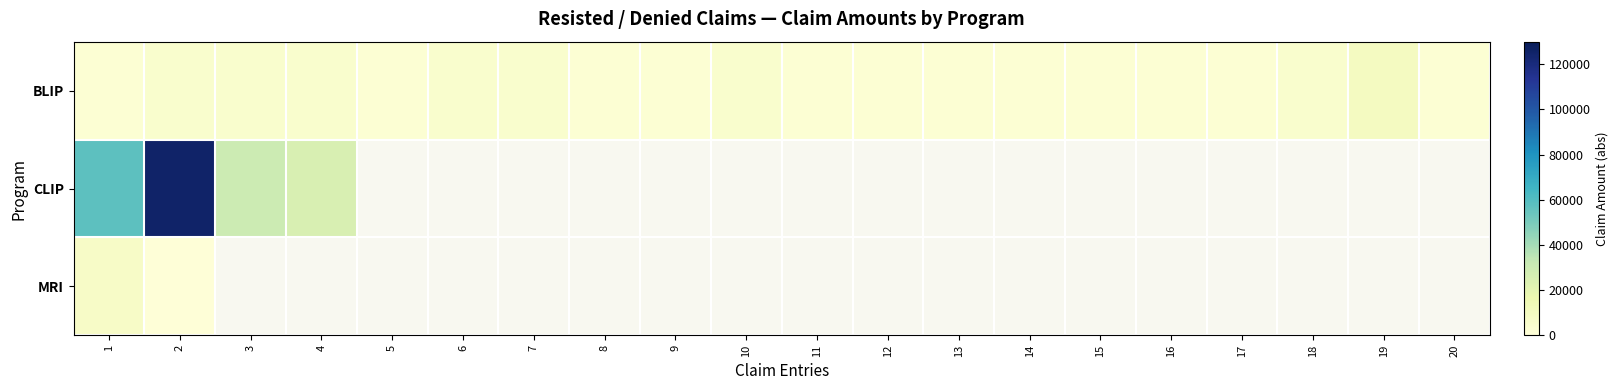

What is the smallest value displayed?

515.2